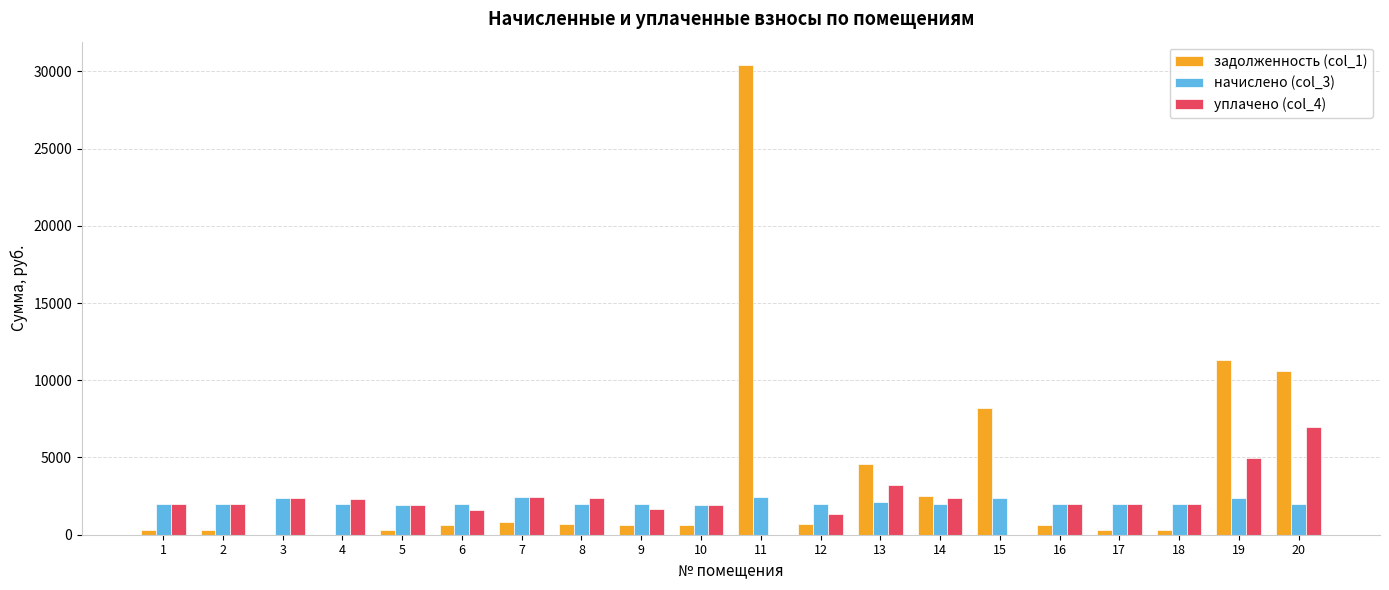

The value of задолженность (col_1) at 11 is 30401.5. True or false?

True